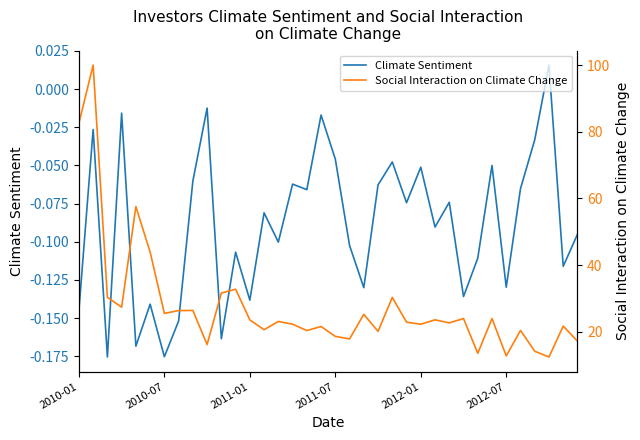

At how many categories does at least one series exceed 69?

2